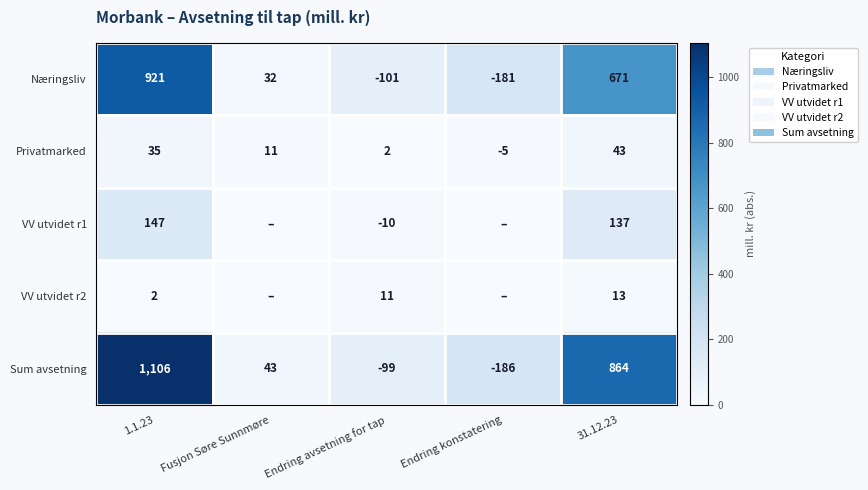

Which series changed the most between Endring avsetning for tap and 31.12.23?

Sum avsetning